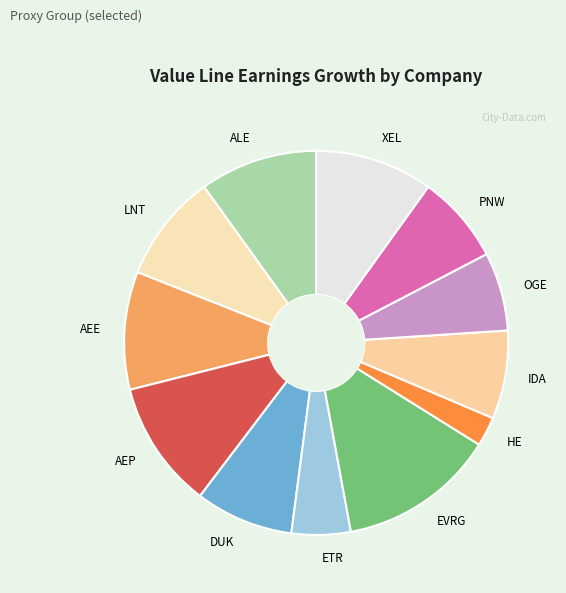

Do OGE and ALE together represent more than half of the pie?

No